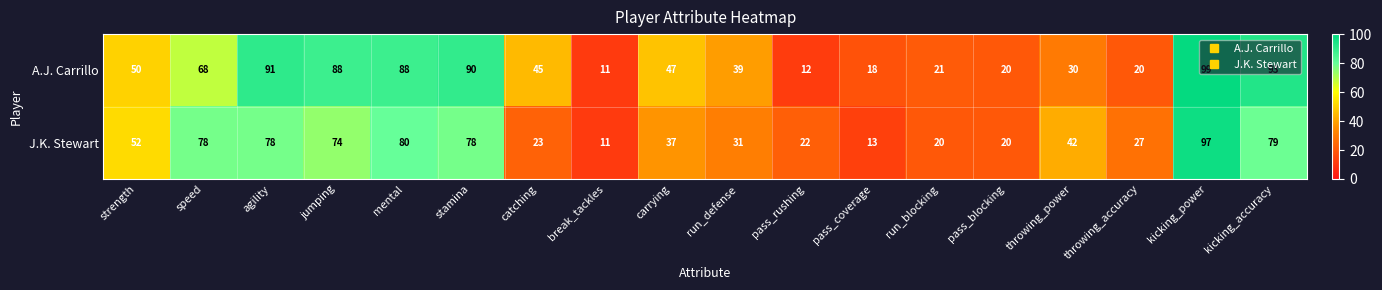

How many data points in J.K. Stewart are less than 42?

9